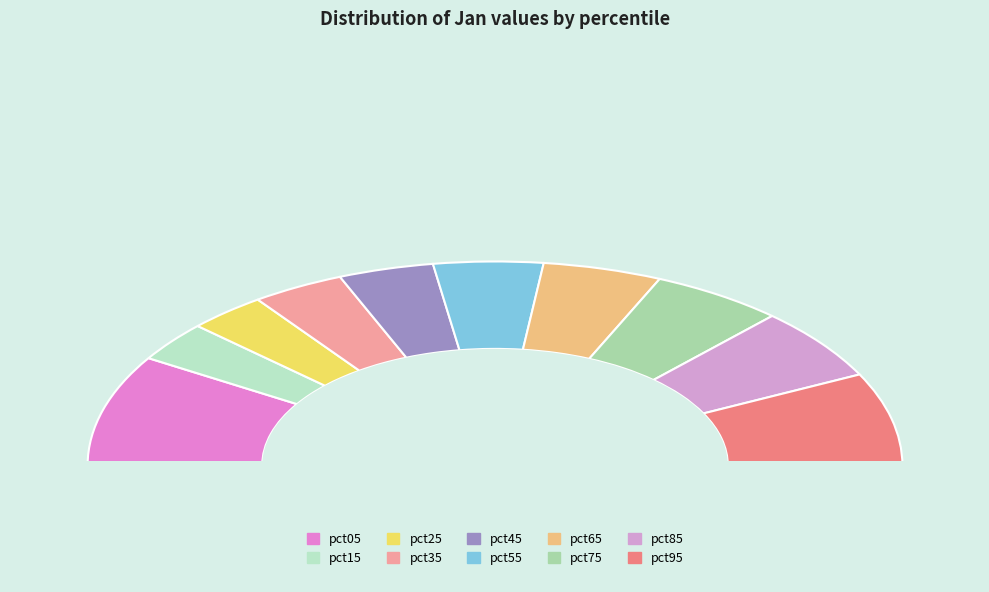

To the nearest percent, what is the average slice percentage?

10%